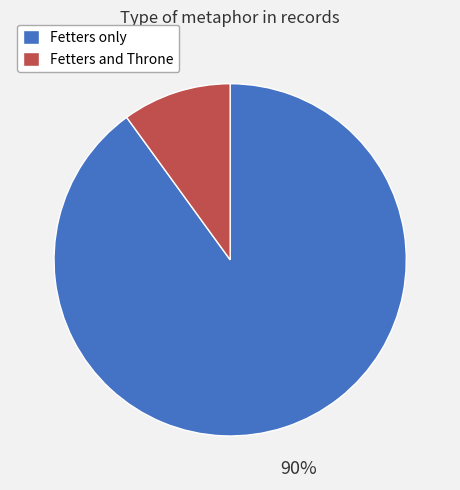

The Fetters only slice represents 76% of the pie. True or false?

False